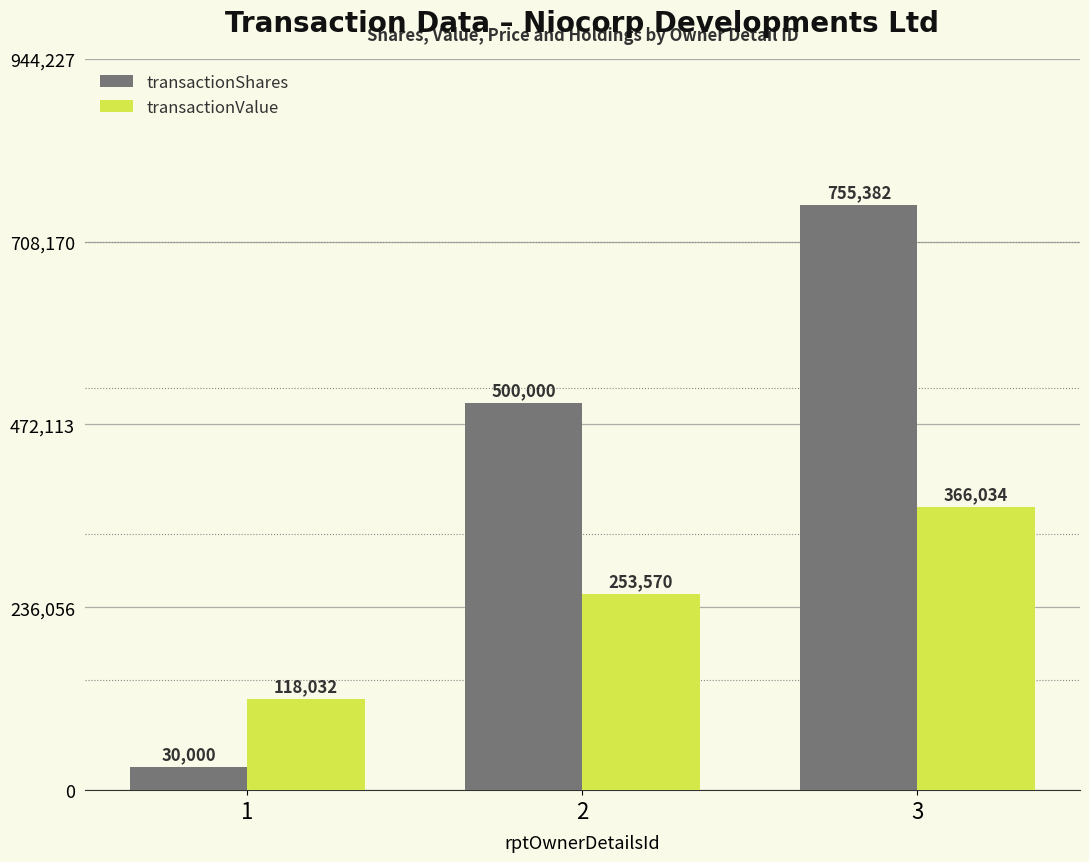

Which series has the largest range (max minus min)?

transactionShares